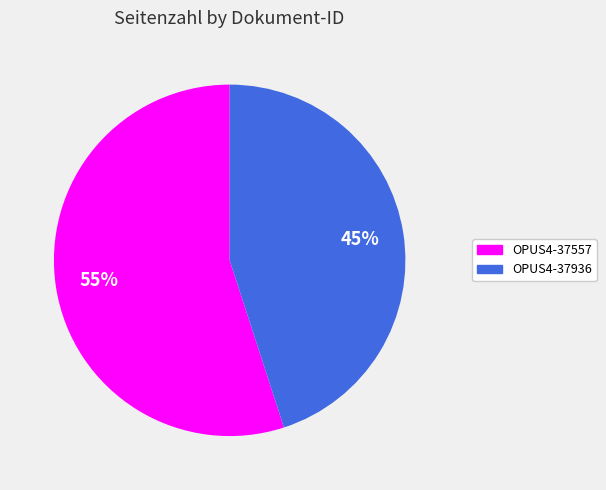

How many slices are in this pie chart?

2